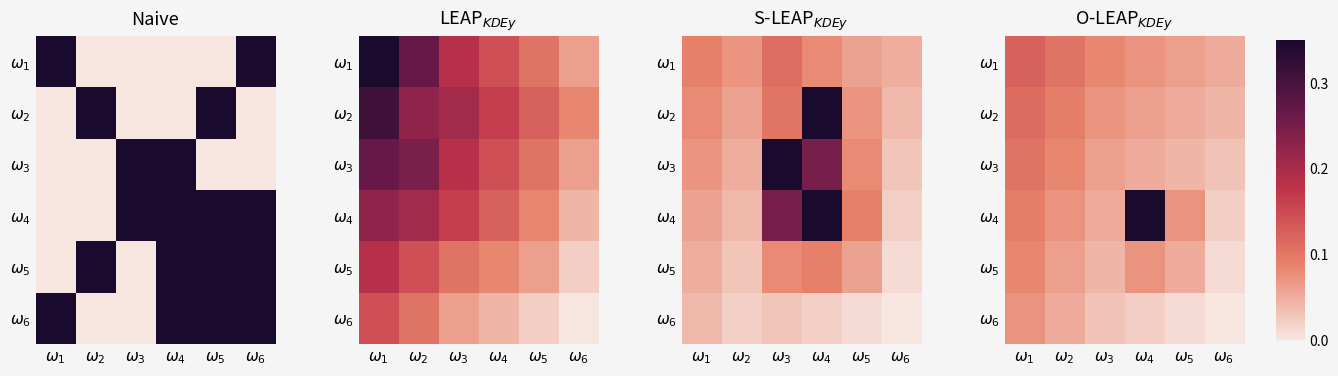

List the series in order of their peak value, highest first.

$\omega_4$, $\omega_1$, $\omega_2$, $\omega_3$, $\omega_5$, $\omega_6$